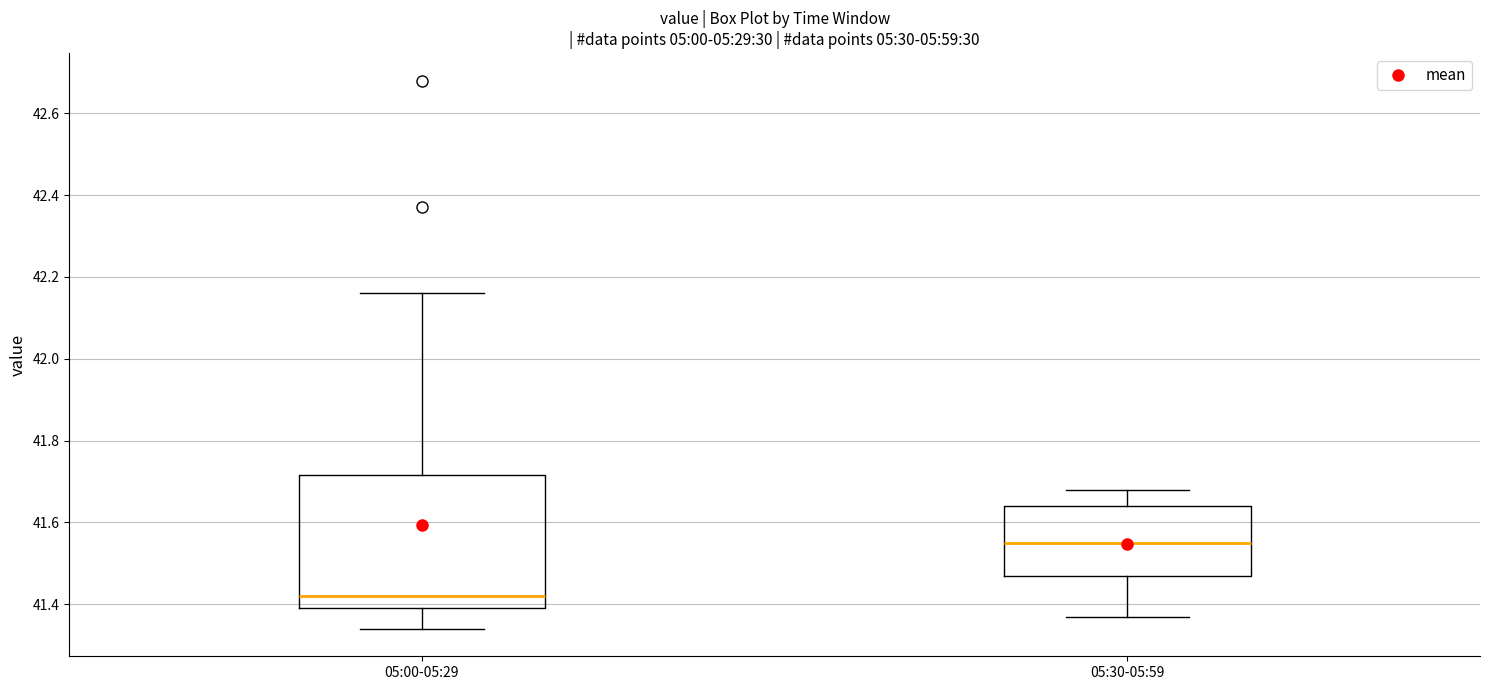

Which box's median line is the lowest?

05:00-05:29